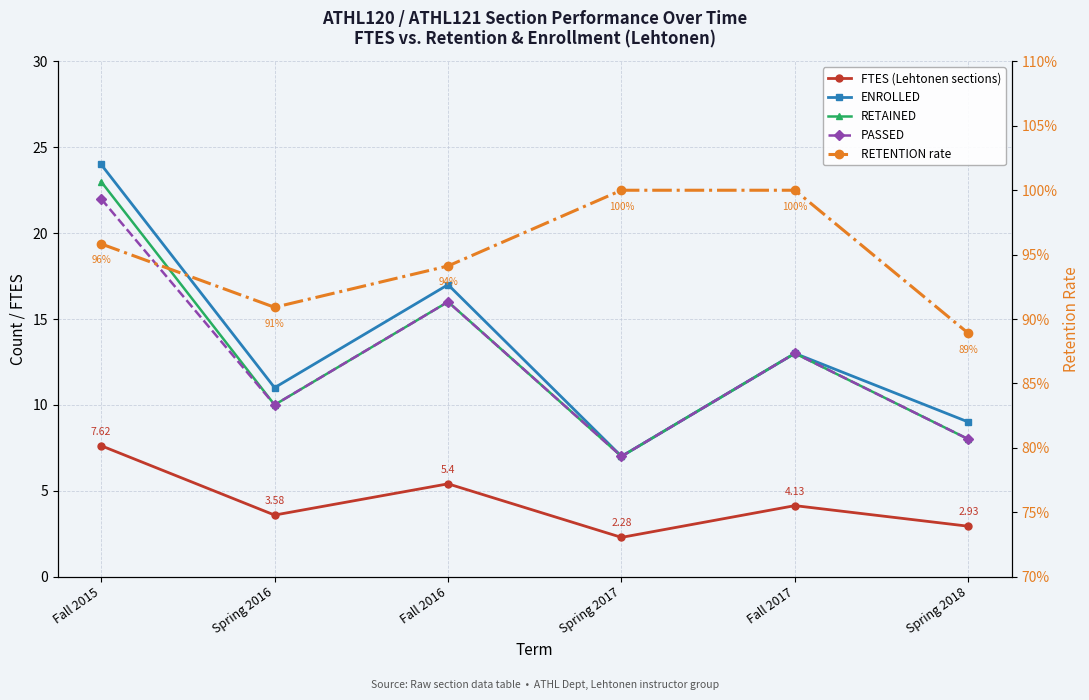

Where is FTES (Lehtonen sections) nearest to the value 4?

Fall 2017